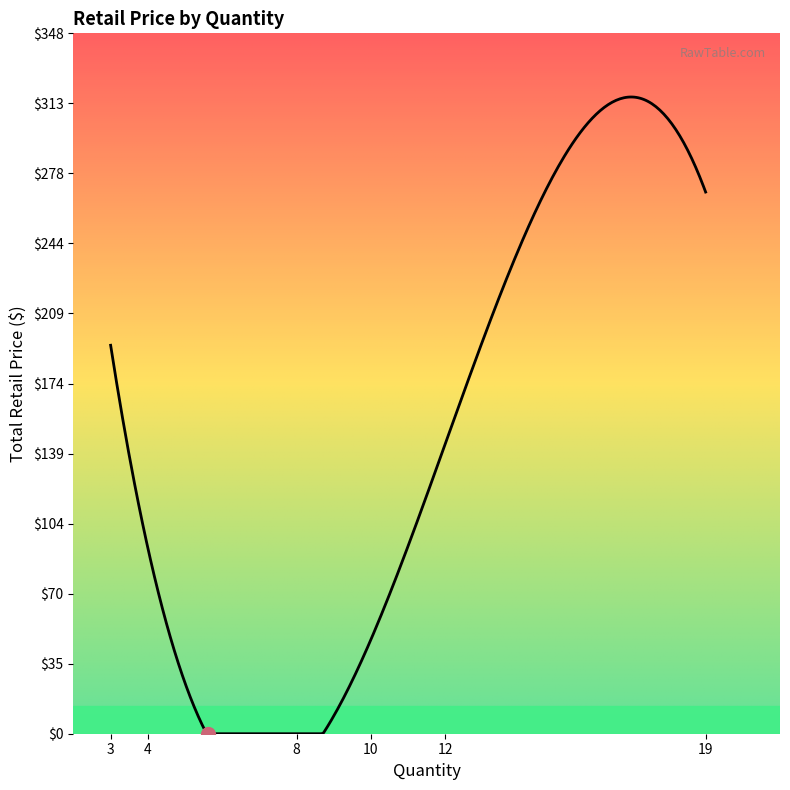

Does the chart display data point markers on the line(s)?

No